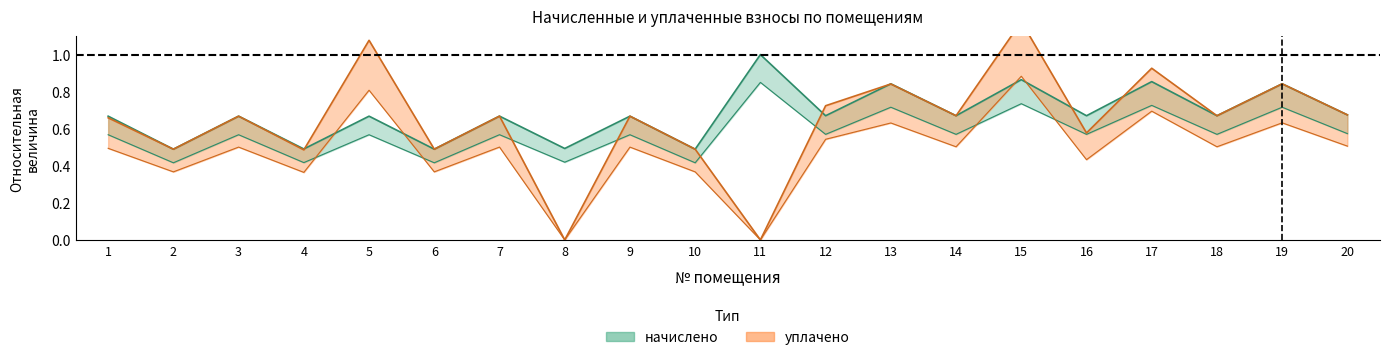

What is the total value across all series at 6?

1.0